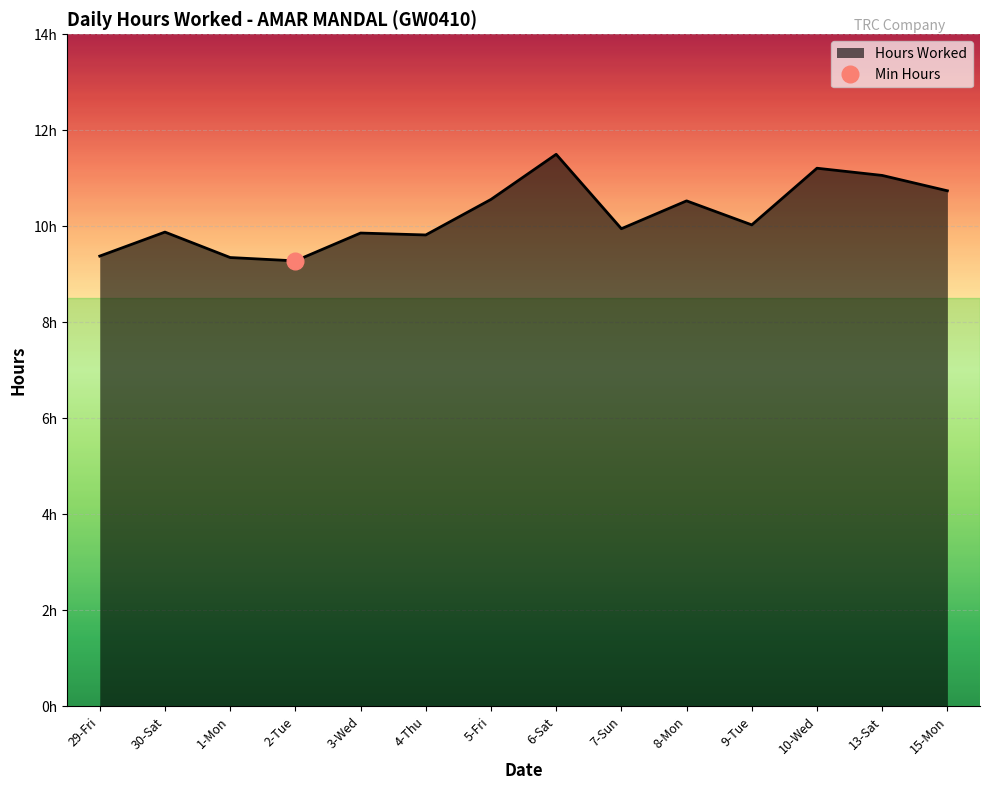

Reading right to left, what are all the values shown in this chart?

10.7	11.1	11.2	10.0	10.5	9.9	11.5	10.6	9.8	9.9	9.3	9.3	9.9	9.4